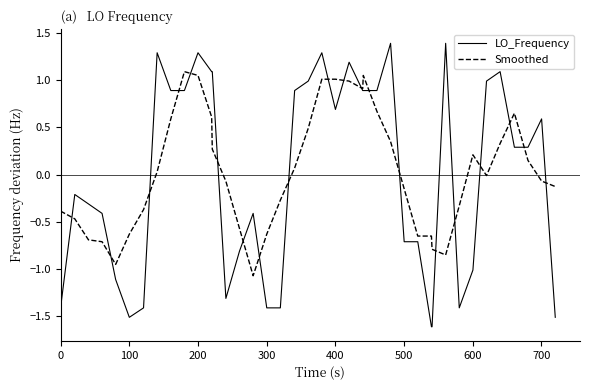

What is the greatest value displayed?

1.4